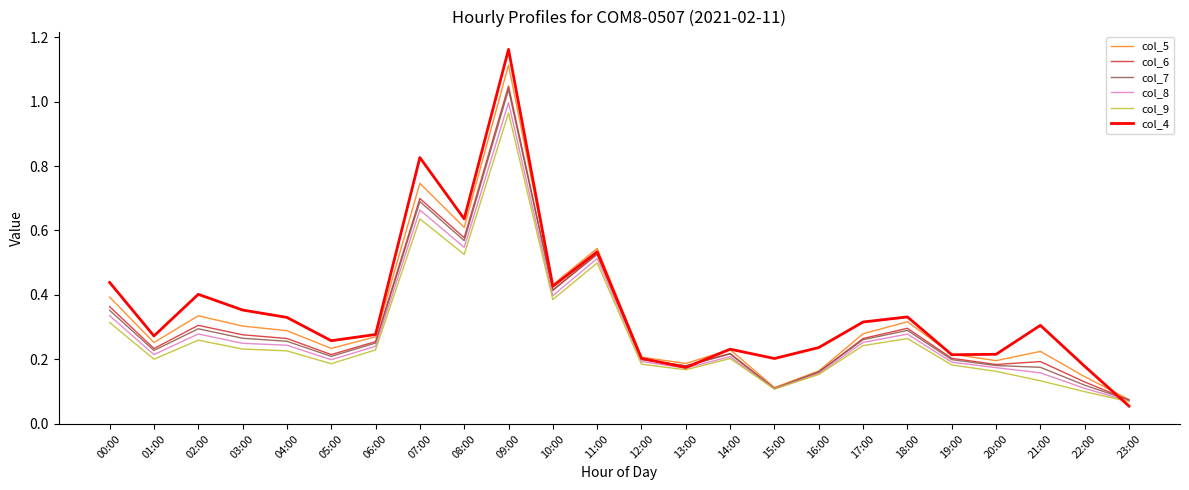

Which label corresponds to the largest value in the chart?

09:00